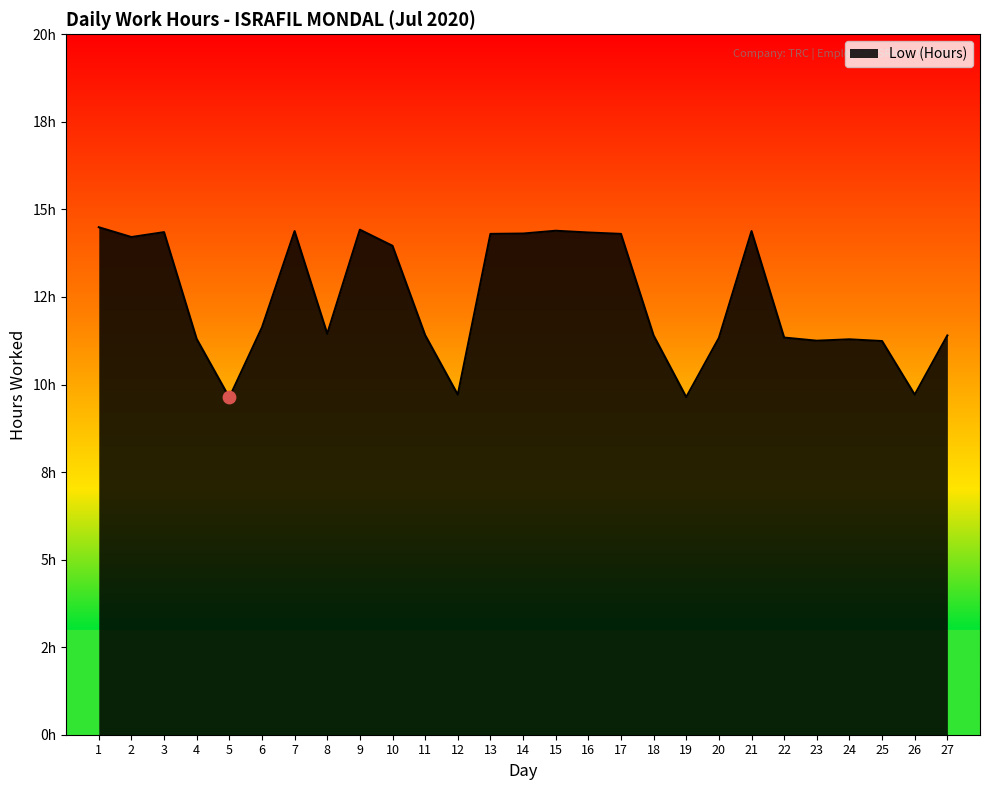

What is the change in value from 4 to 10?

+2.7